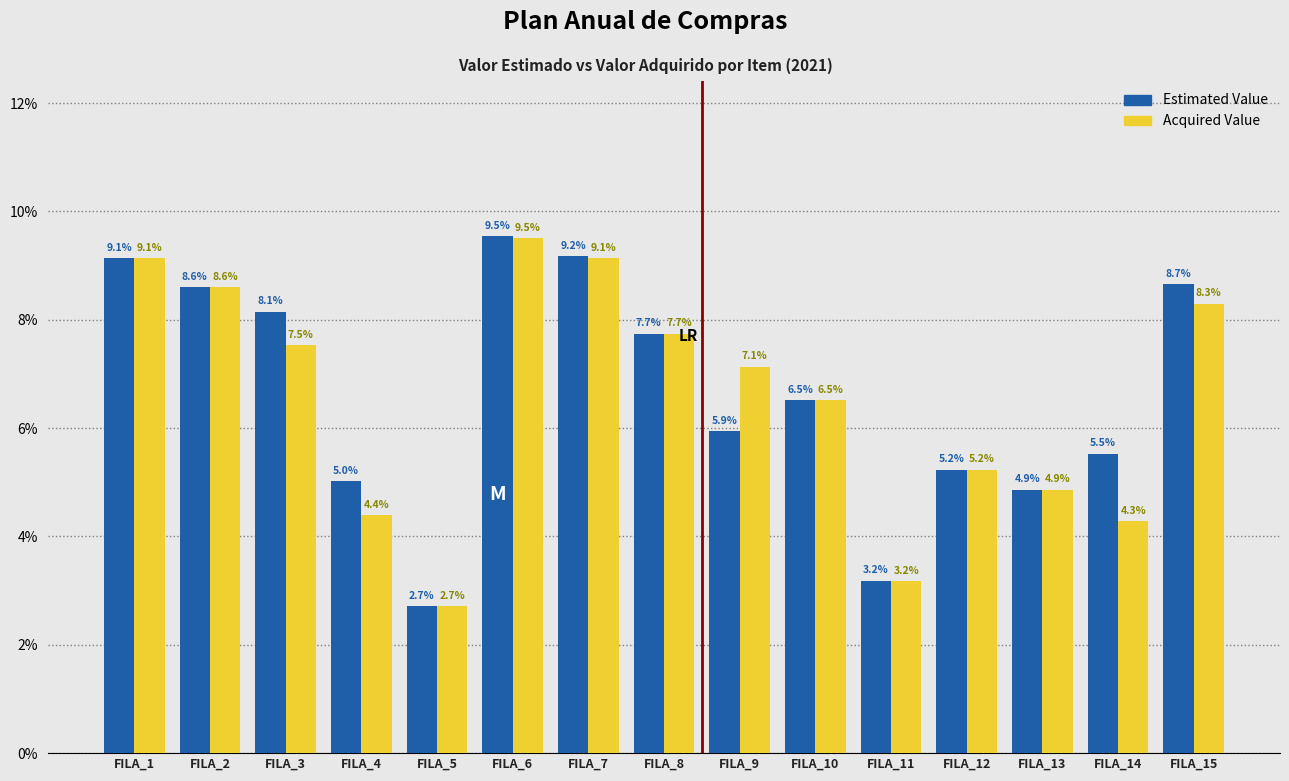

What is the difference between the Acquired Value values at FILA_3 and FILA_12?

2.3